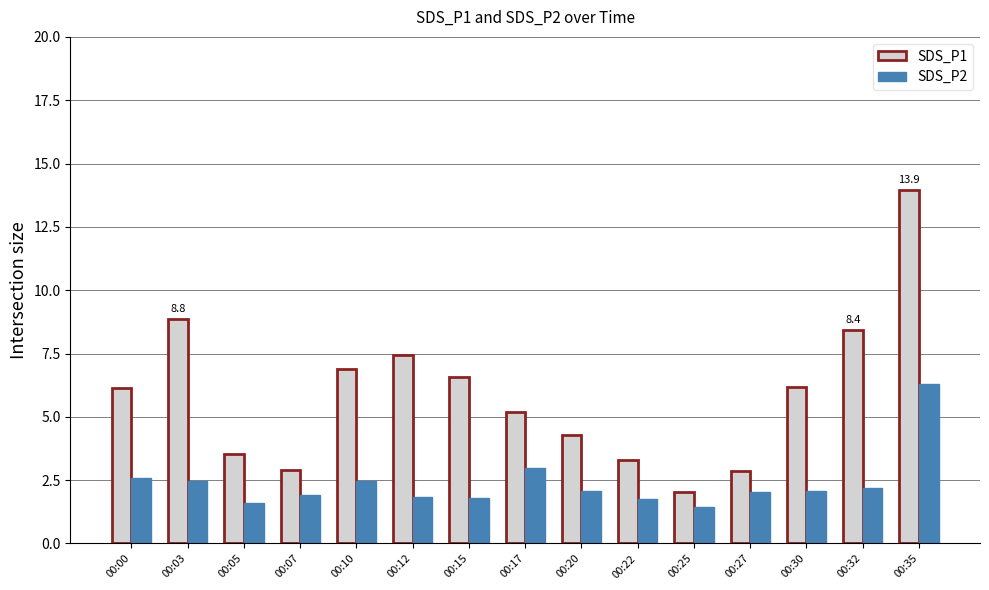

What is the difference between the highest and lowest values at 00:35?

7.7